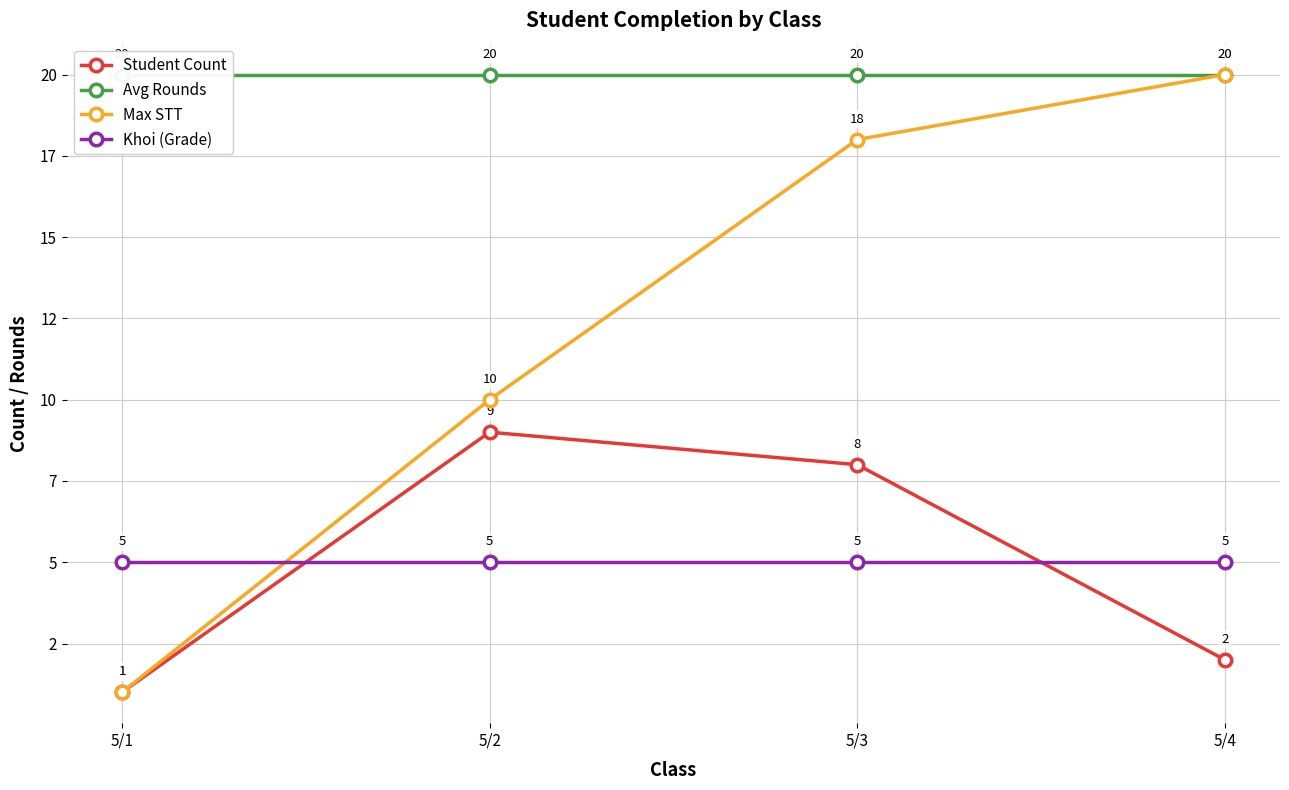

How many intersections are there between Khoi (Grade) and Max STT?

1